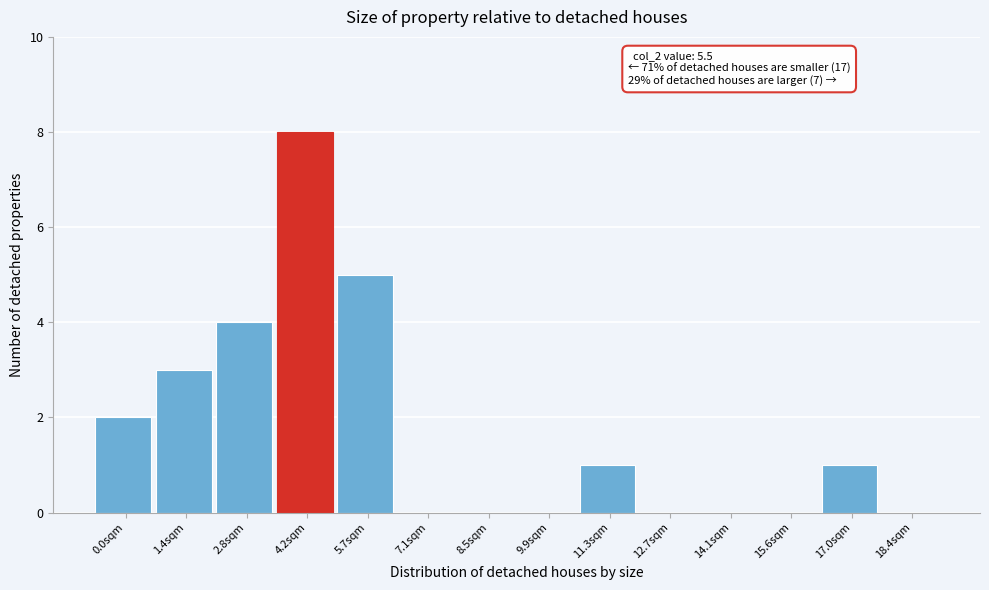

Reading right to left, extract all data points from this chart.

18.4sqm=0	17.0sqm=1	15.6sqm=0	14.1sqm=0	12.7sqm=0	11.3sqm=1	9.9sqm=0	8.5sqm=0	7.1sqm=0	5.7sqm=5	4.2sqm=8	2.8sqm=4	1.4sqm=3	0.0sqm=2